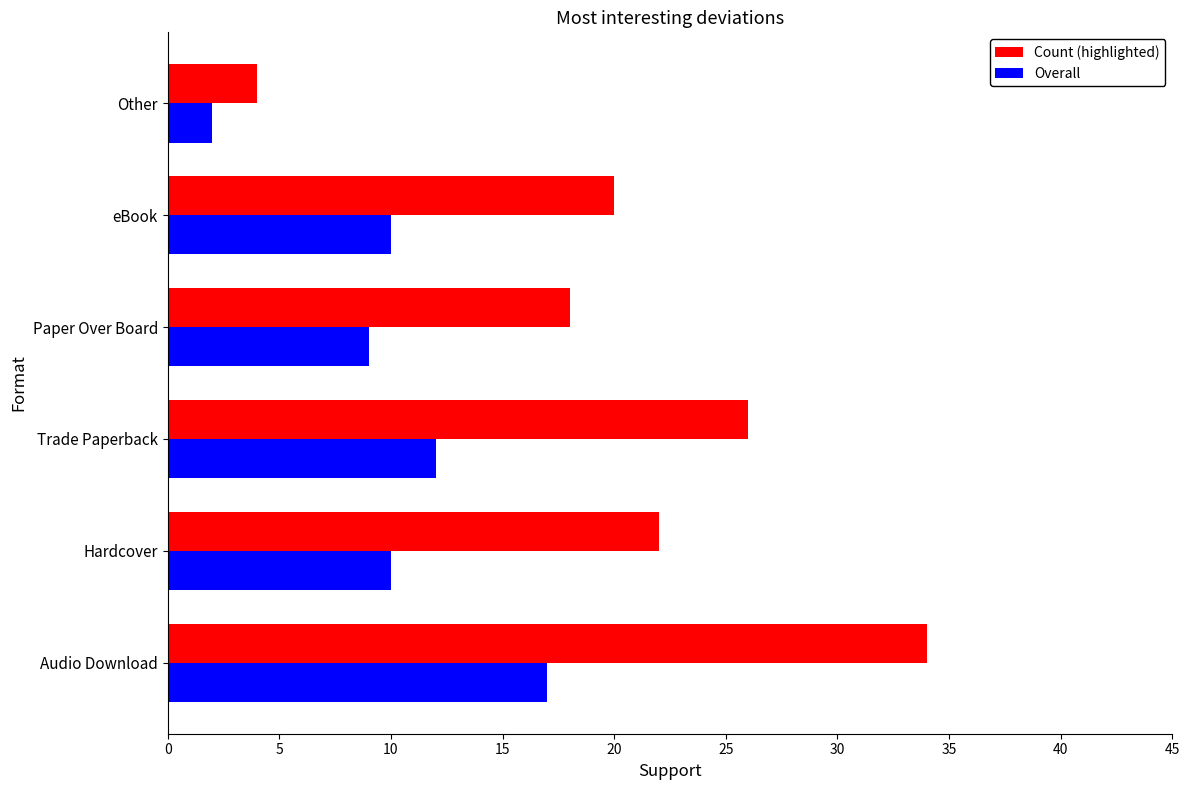

True or false: Count (highlighted) has a value of 26 at Trade Paperback.

True